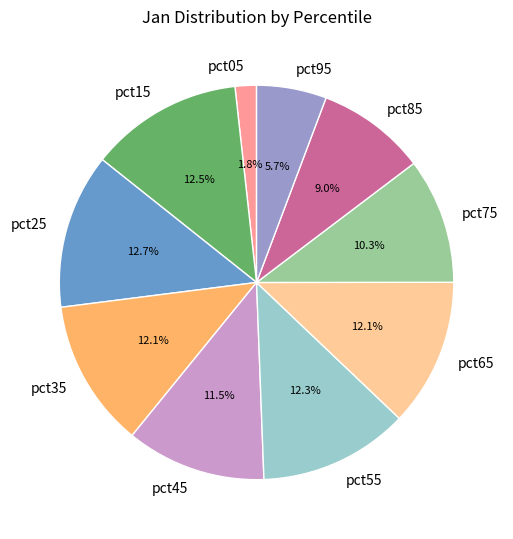

Which slice is the smallest?

pct05